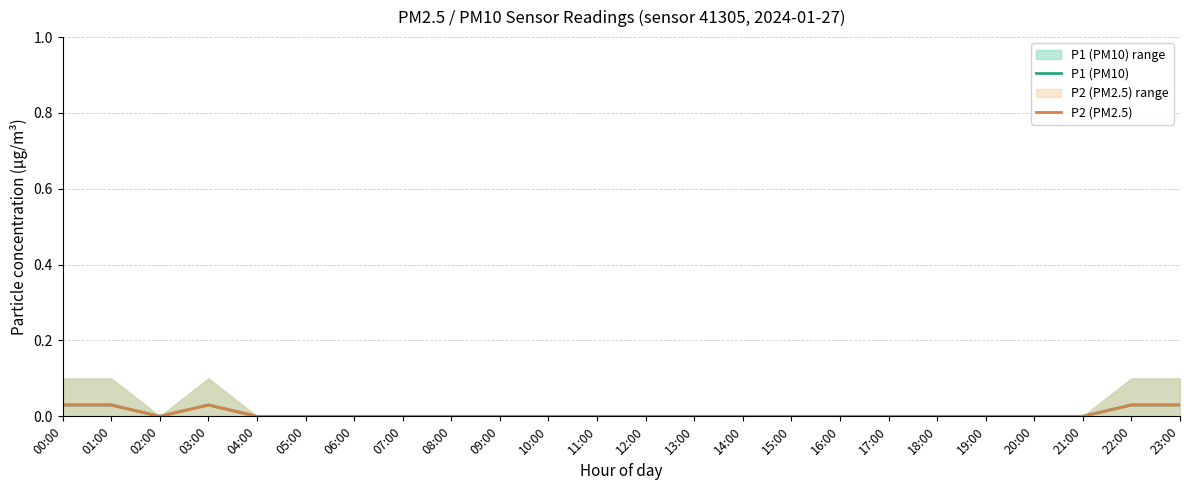

How many interior local valleys does the P1 (PM10) series have?

1